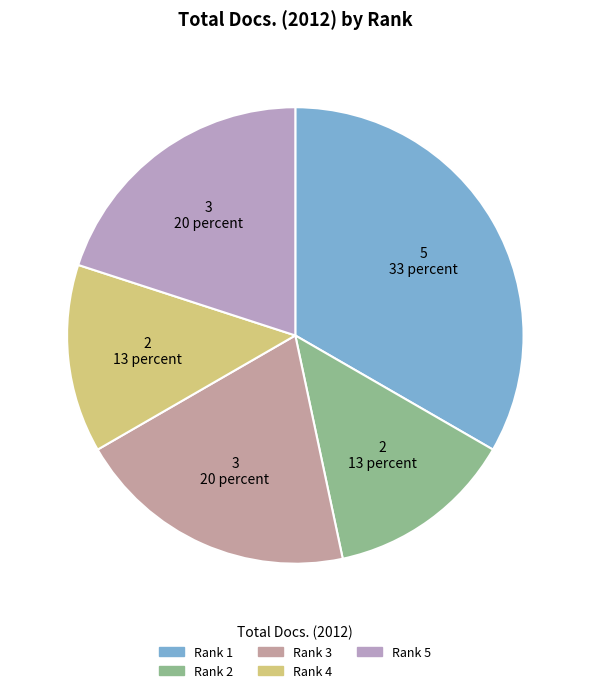

How many segments does this pie chart have?

5